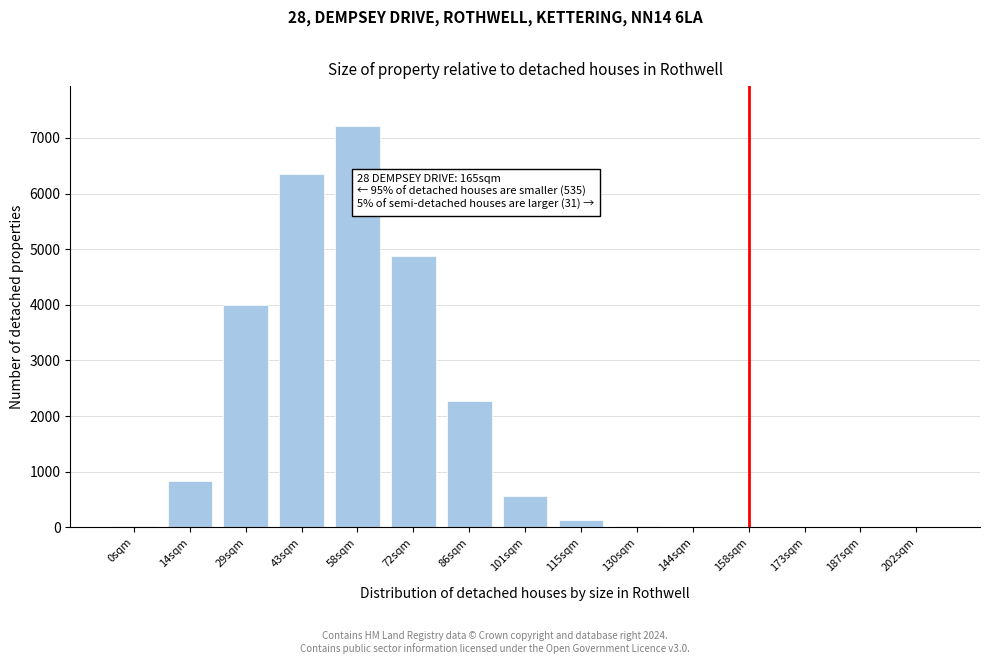

Which has a higher value, 72sqm or 14sqm?

72sqm